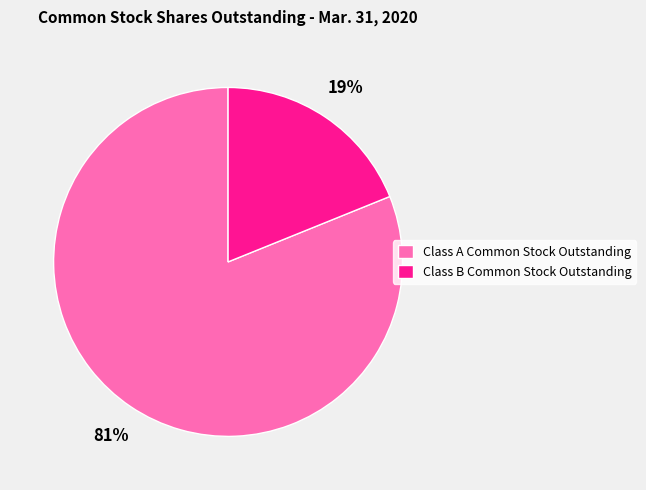

Which has a higher value, Class B Common Stock Outstanding or Class A Common Stock Outstanding?

Class A Common Stock Outstanding